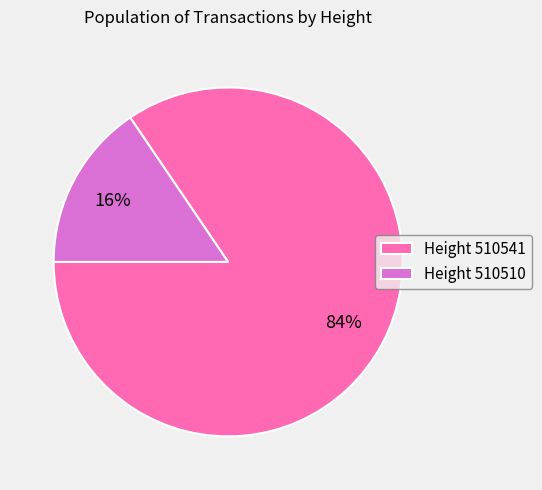

Which category has the smallest portion of the pie?

Height 510510